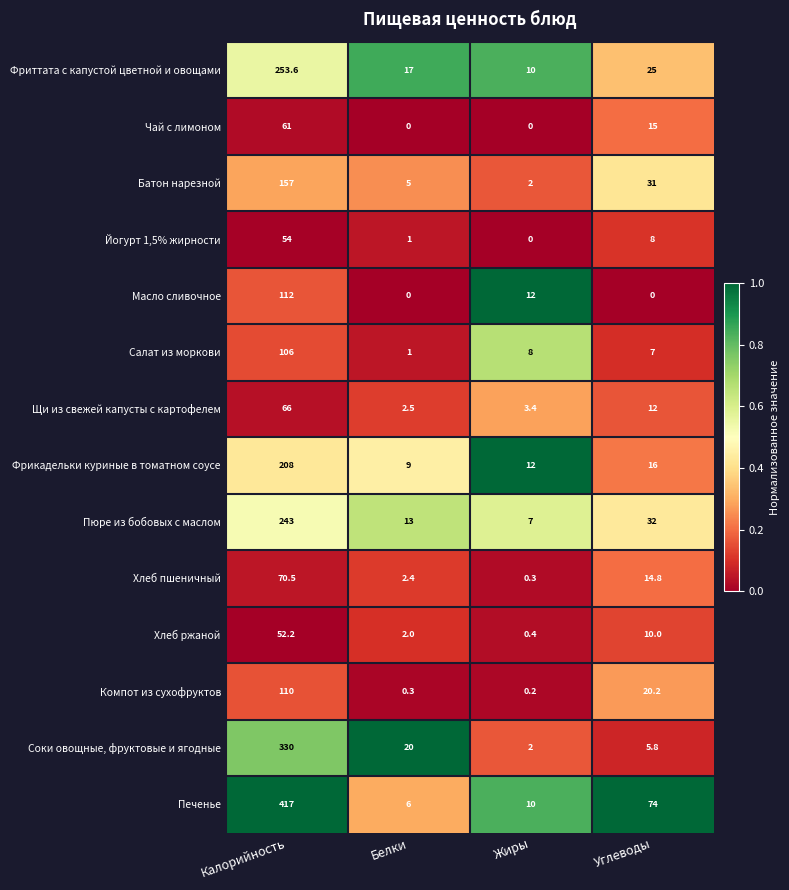

Which series changed the most between Белки and Углеводы?

Печенье